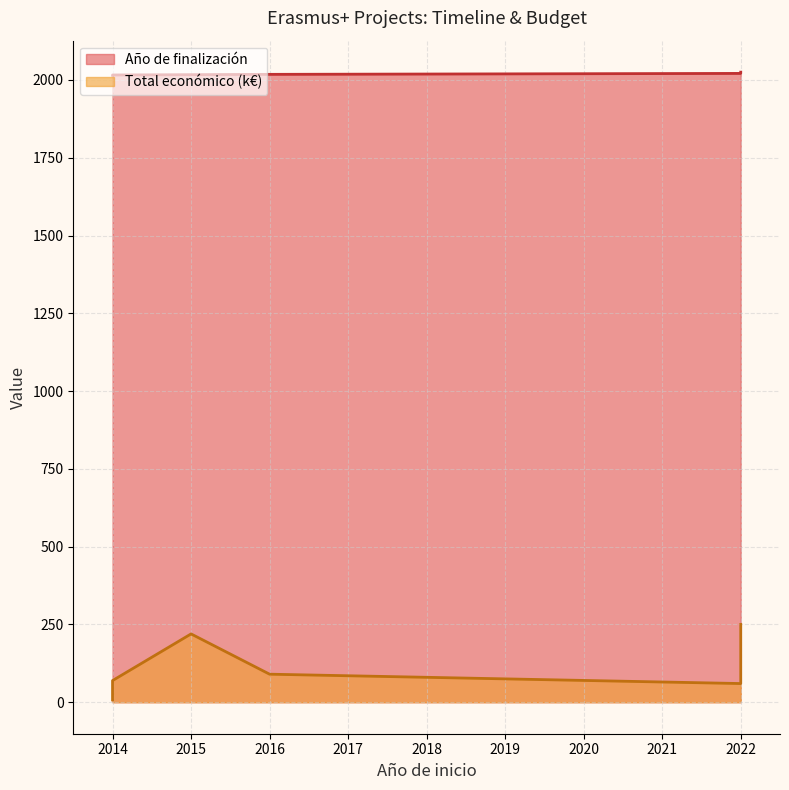

What value does the data have at 2015, to the nearest 10?

2020